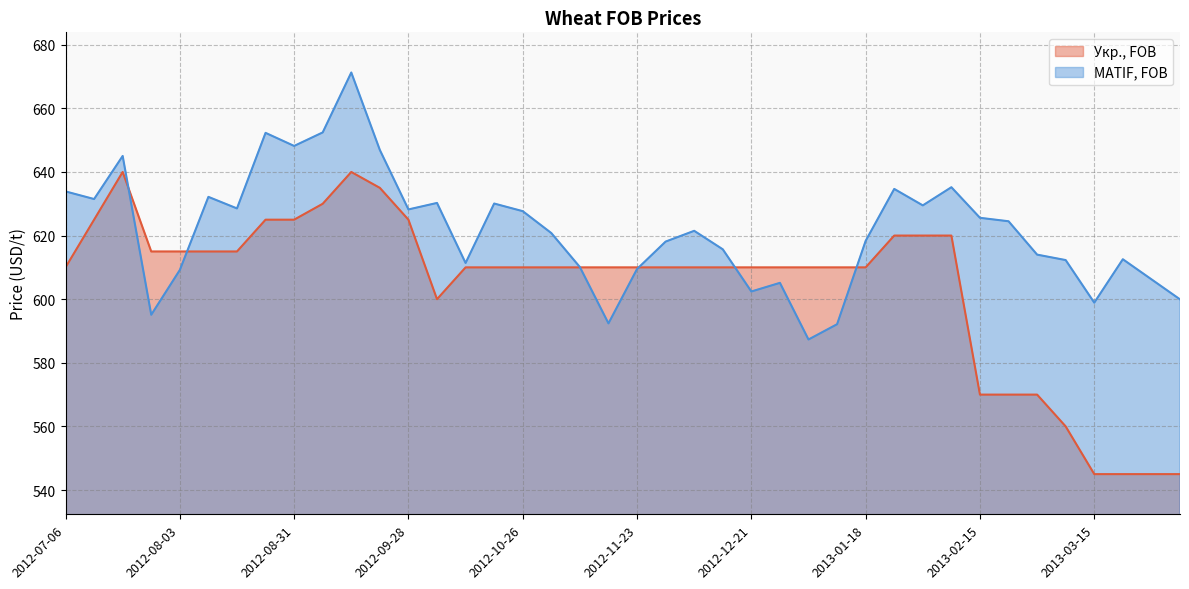

What is the sum of all MATIF, FOB values?

24861.0